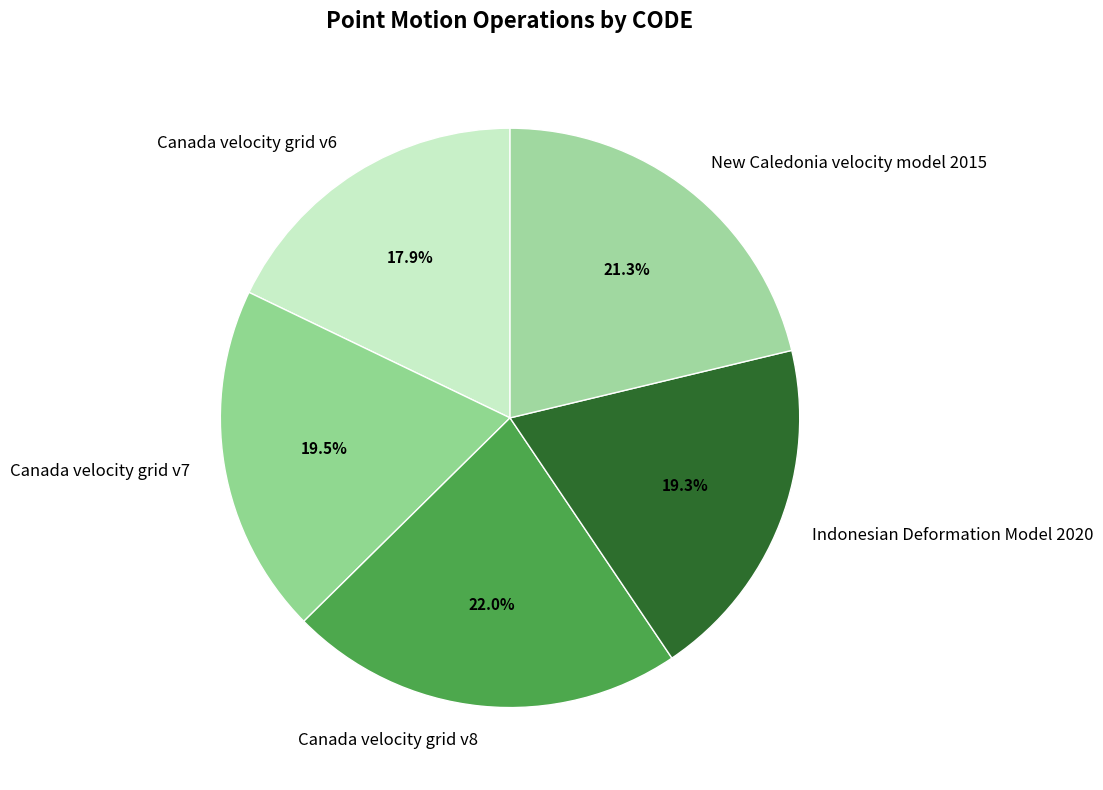

True or false: Indonesian Deformation Model 2020 accounts for 29% of the total.

False